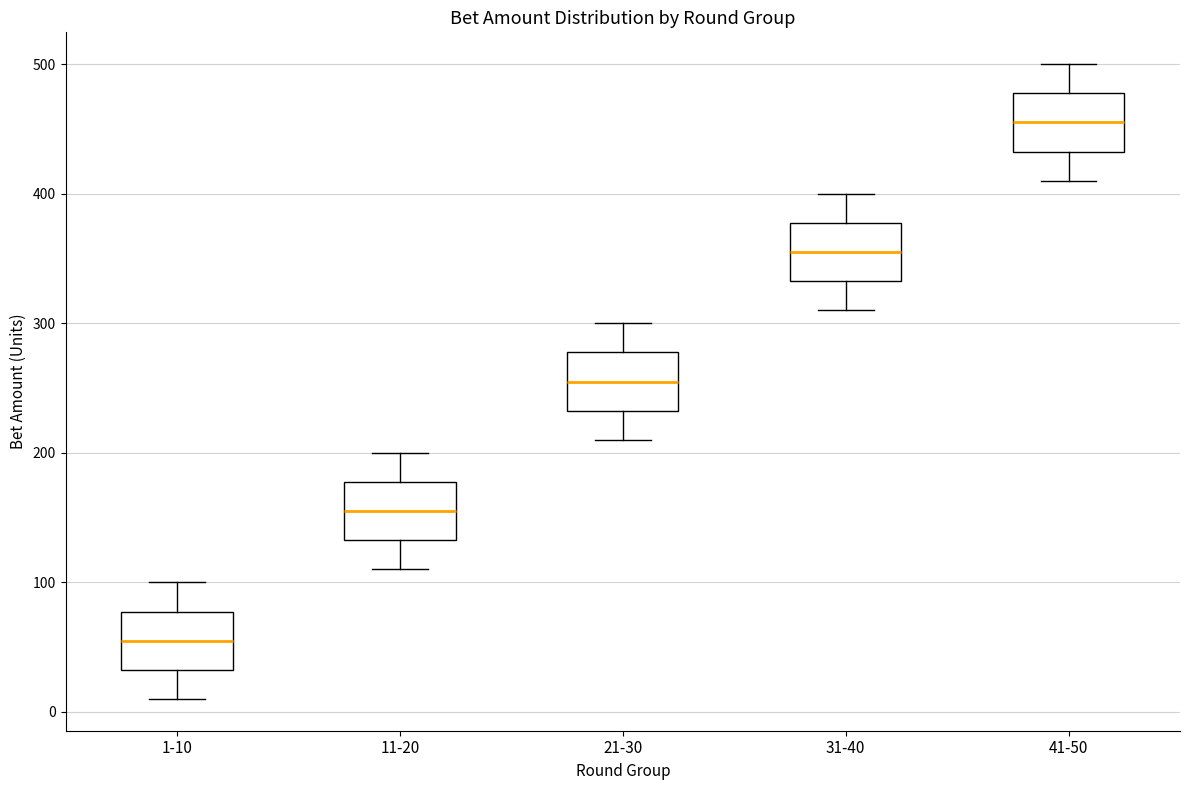

Reading left to right, read every box against the y-axis: the position of its median line, the range the box covers, and the ends of its whiskers. The values are not printed on the chart, so give them approximately, as read against the axis.

1-10: median 60, box 30 to 80, whiskers 10 to 100
11-20: median 160, box 130 to 180, whiskers 110 to 200
21-30: median 260, box 230 to 280, whiskers 210 to 300
31-40: median 360, box 330 to 380, whiskers 310 to 400
41-50: median 460, box 430 to 480, whiskers 410 to 500